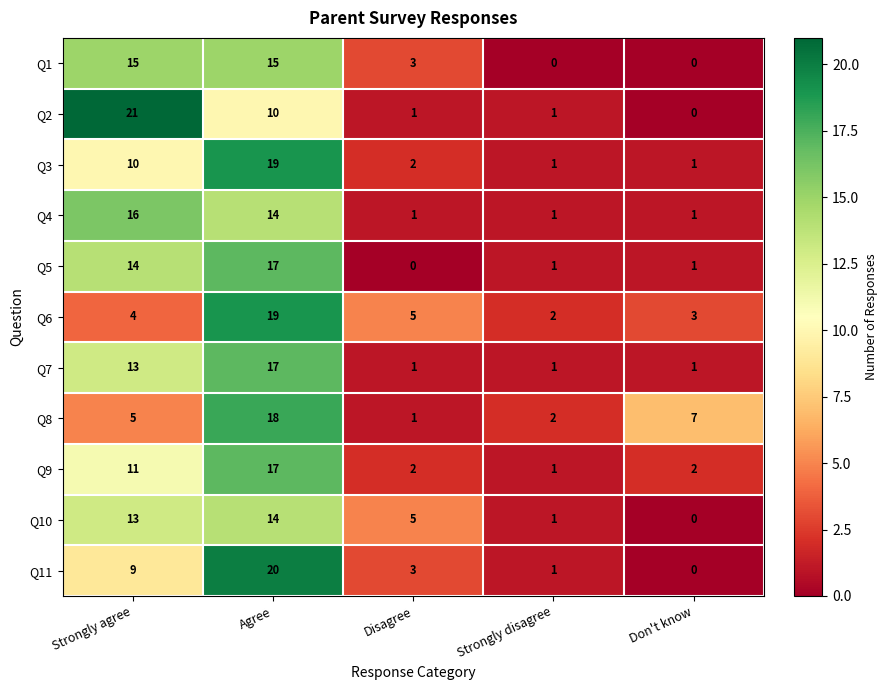

What is the total value across all series at Strongly disagree?

12